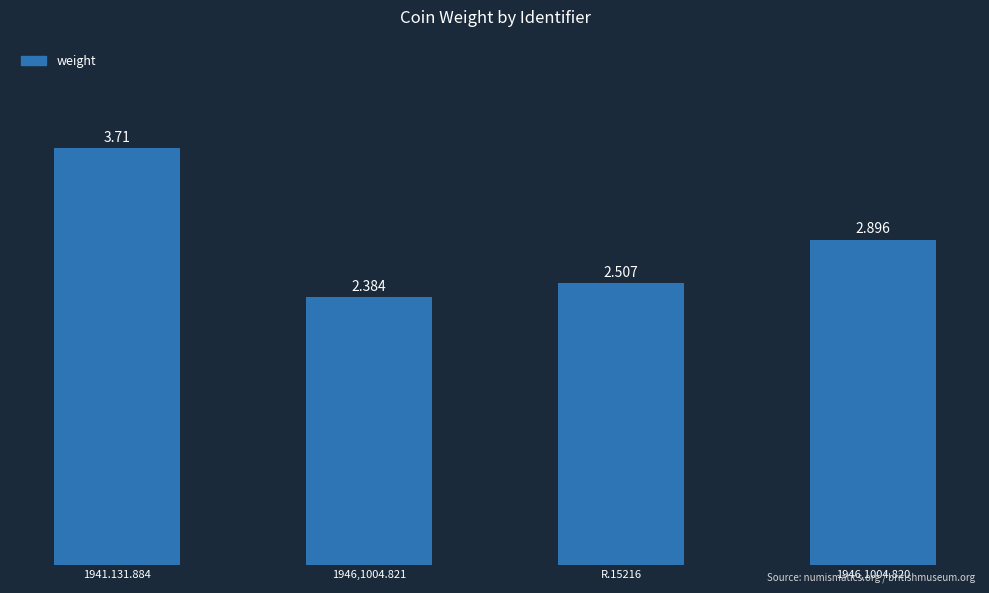

Does the chart contain stacked bars?

No